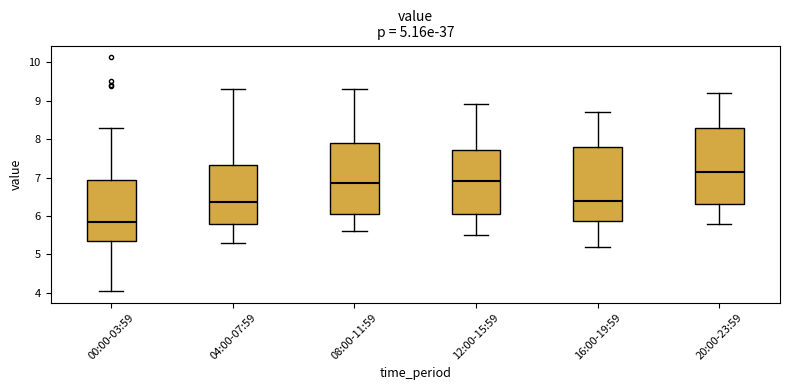

Where does the median line of the box for 00:00-03:59 sit on the y-axis? The values are not printed on the chart, so give them approximately, as read against the axis.

5.9